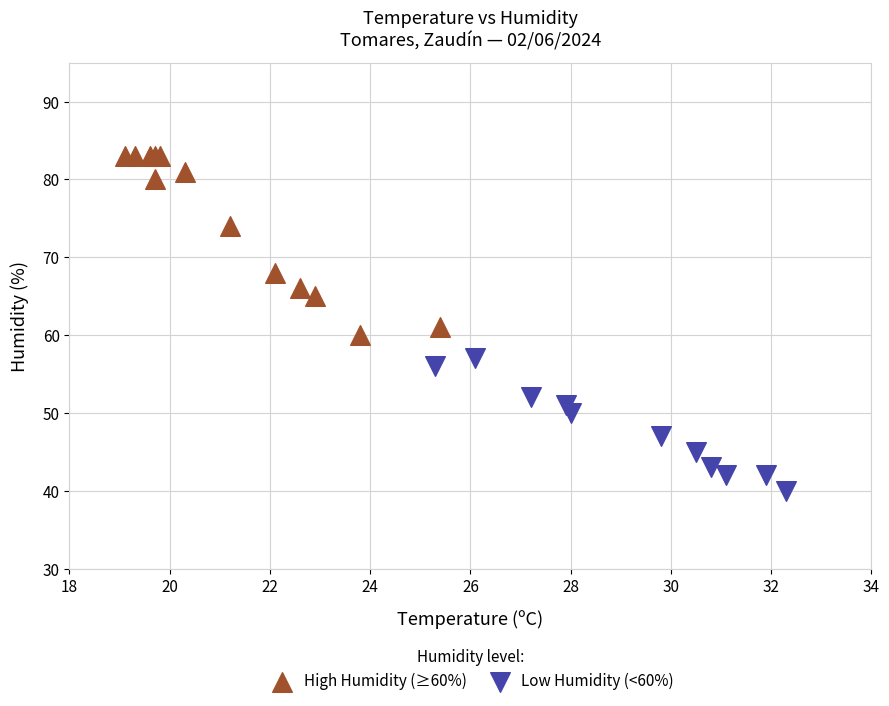

Which series reaches the minimum Y coordinate?

Low Humidity (<60%)